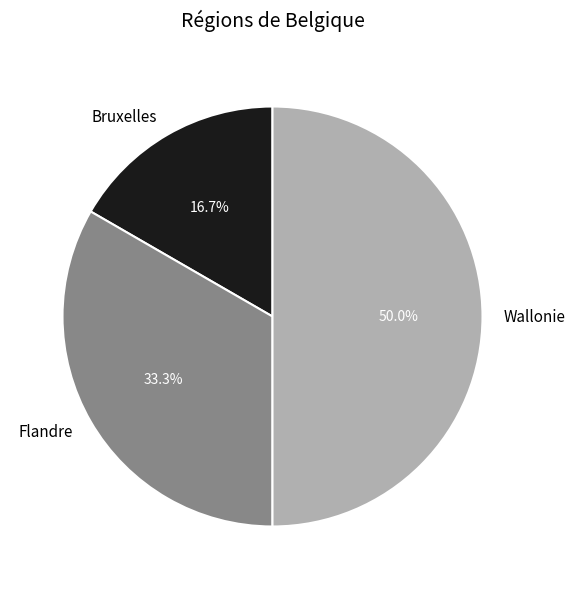

What percentage do Flandre and Wallonie together represent?

83.3%